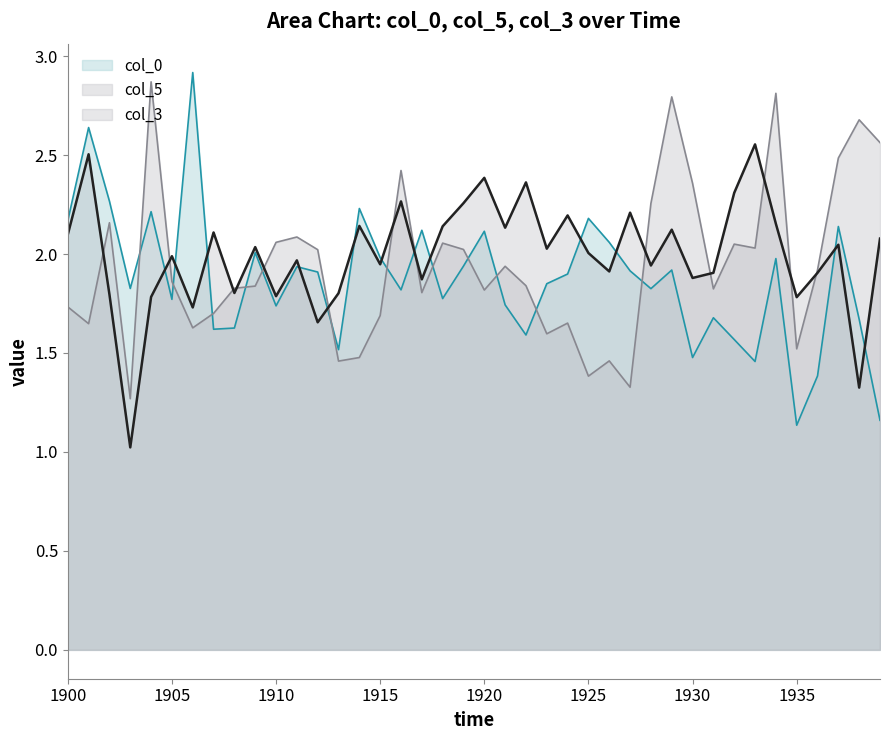

List the series in order of their peak value, highest first.

col_0, col_5, col_3